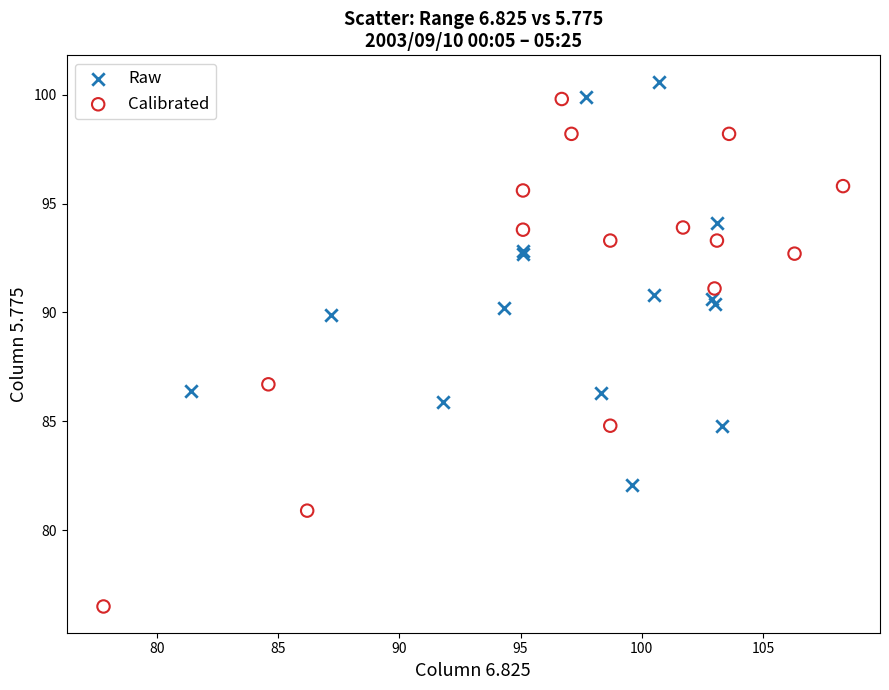

Which series has the largest Y range (max minus min)?

Calibrated